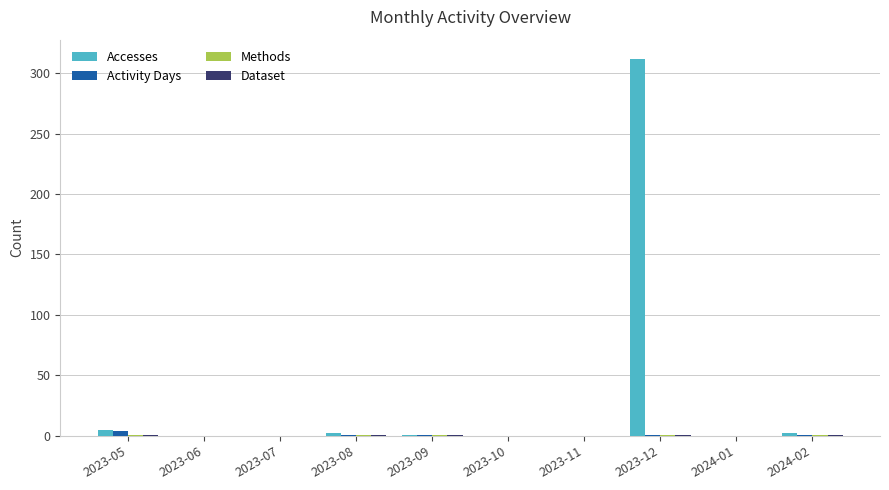

Which series has the largest range (max minus min)?

Accesses